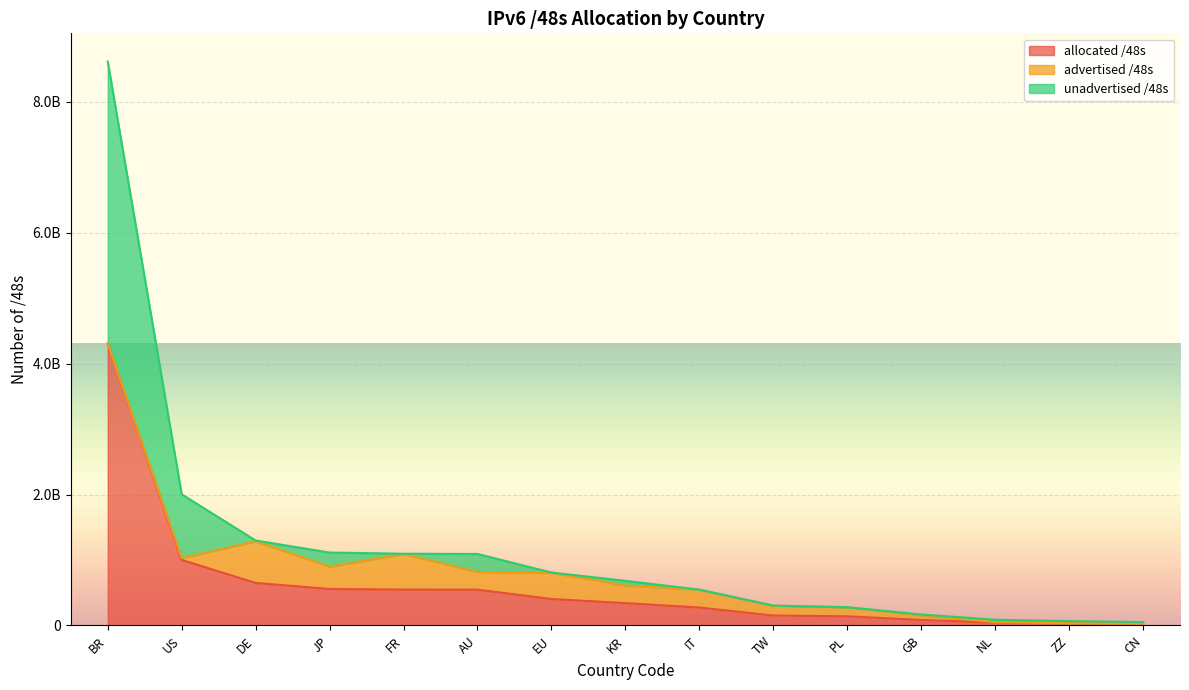

True or false: allocated /48s has more than 2 points higher than both neighbors.

False